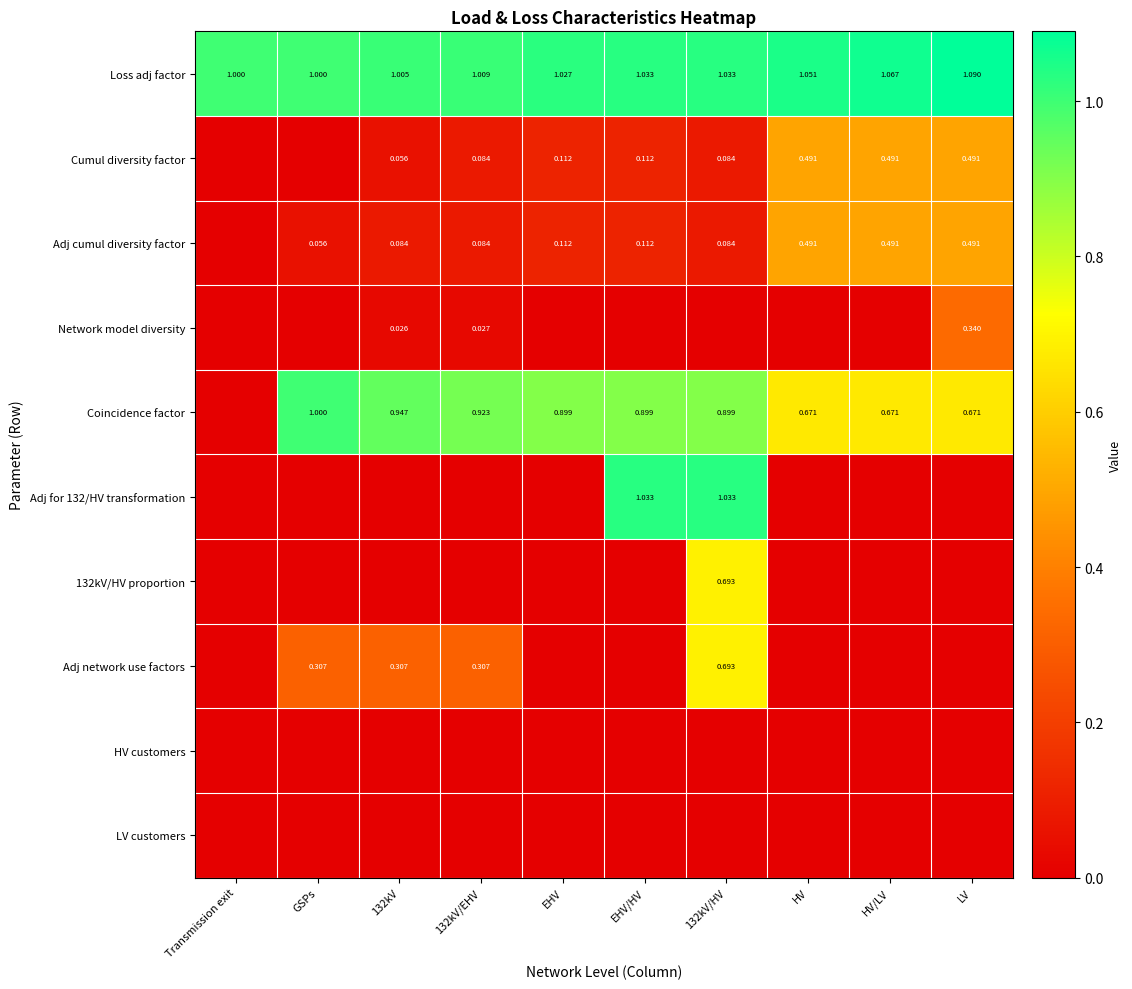

Between 132kV/EHV and 132kV, which is larger?

132kV/EHV